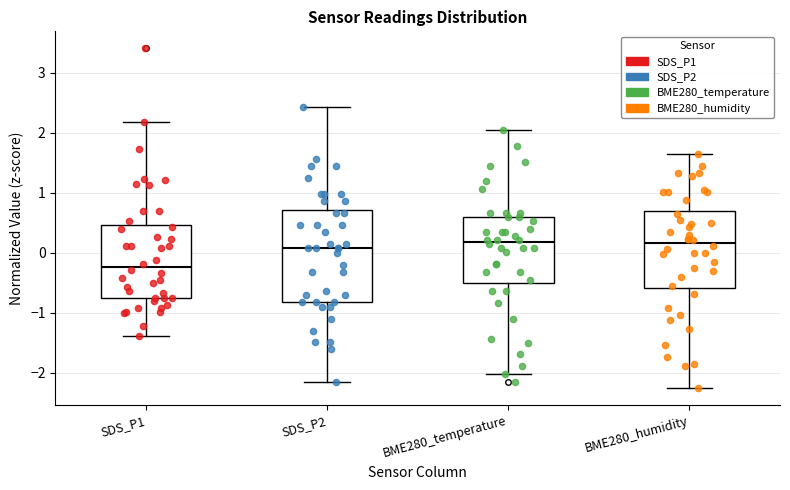

Reading left to right, read every box against the y-axis: the position of its median line, the range the box covers, and the ends of its whiskers. The values are not printed on the chart, so give them approximately, as read against the axis.

SDS_P1: median -0.2, box -0.8 to 0.5, whiskers -1.4 to 2.2
SDS_P2: median 0.1, box -0.8 to 0.7, whiskers -2.2 to 2.4
BME280_temperature: median 0.2, box -0.5 to 0.6, whiskers -2.0 to 2.0
BME280_humidity: median 0.2, box -0.6 to 0.7, whiskers -2.3 to 1.6